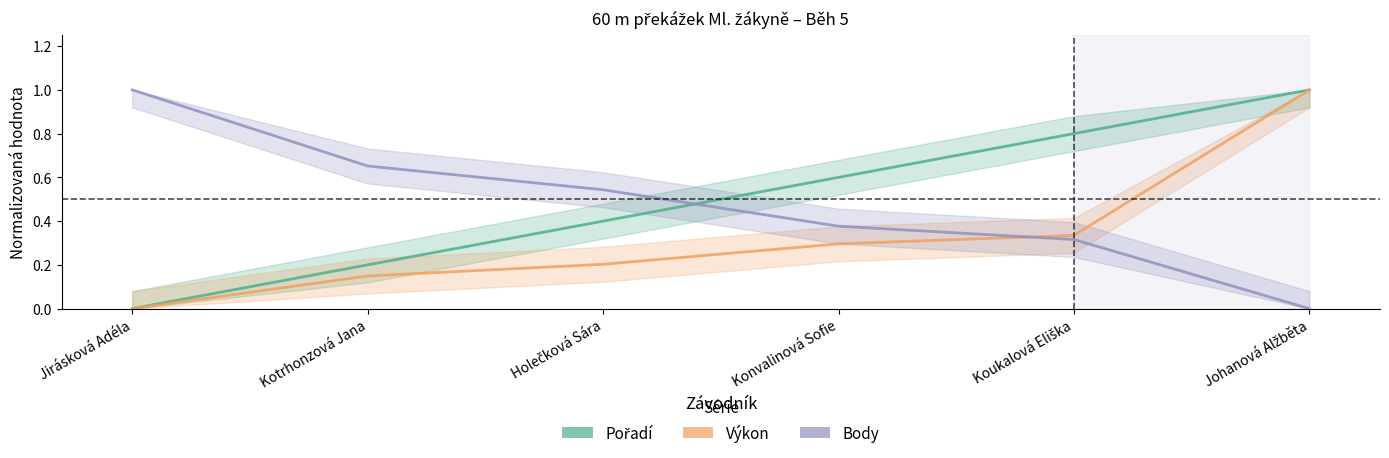

Does the chart have visible grid lines?

No